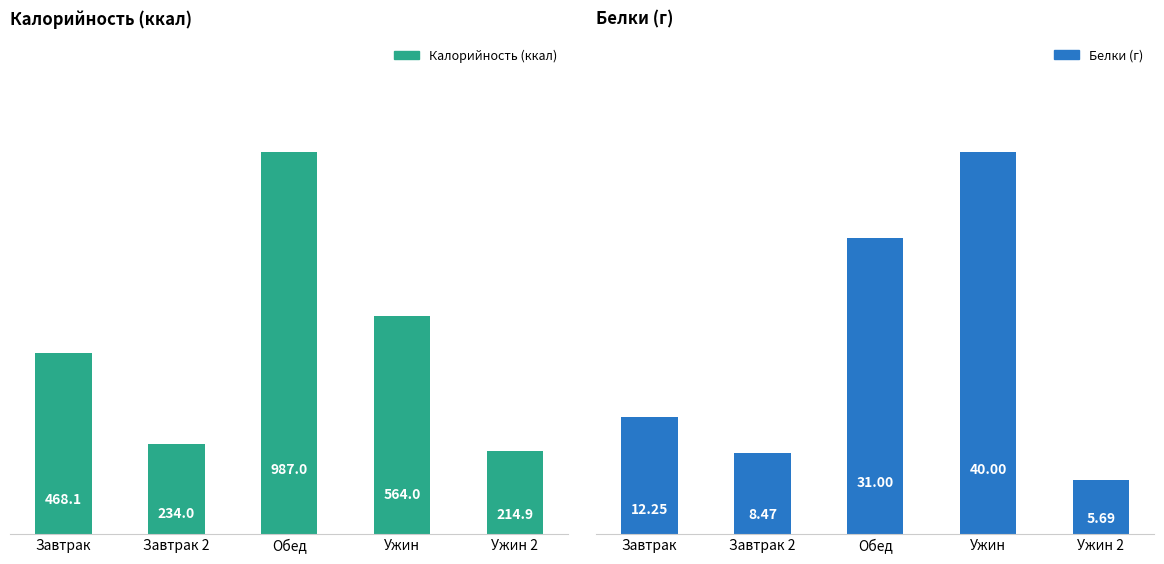

How many groups of bars are there?

5